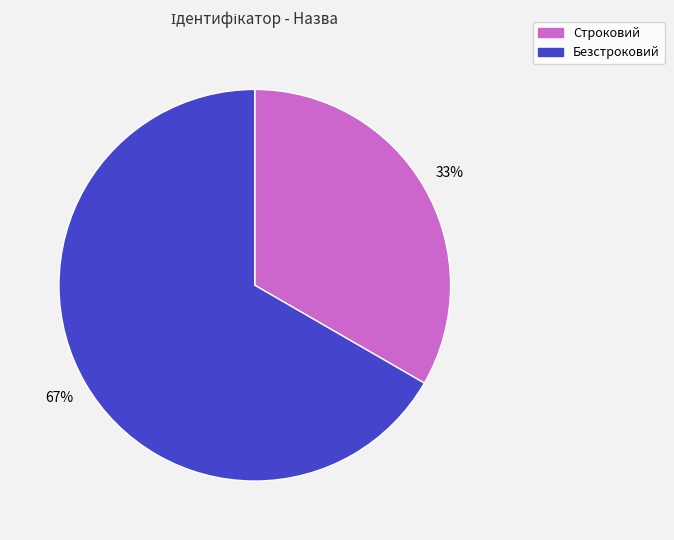

Combined, do Безстроковий and Строковий account for over 50%?

Yes